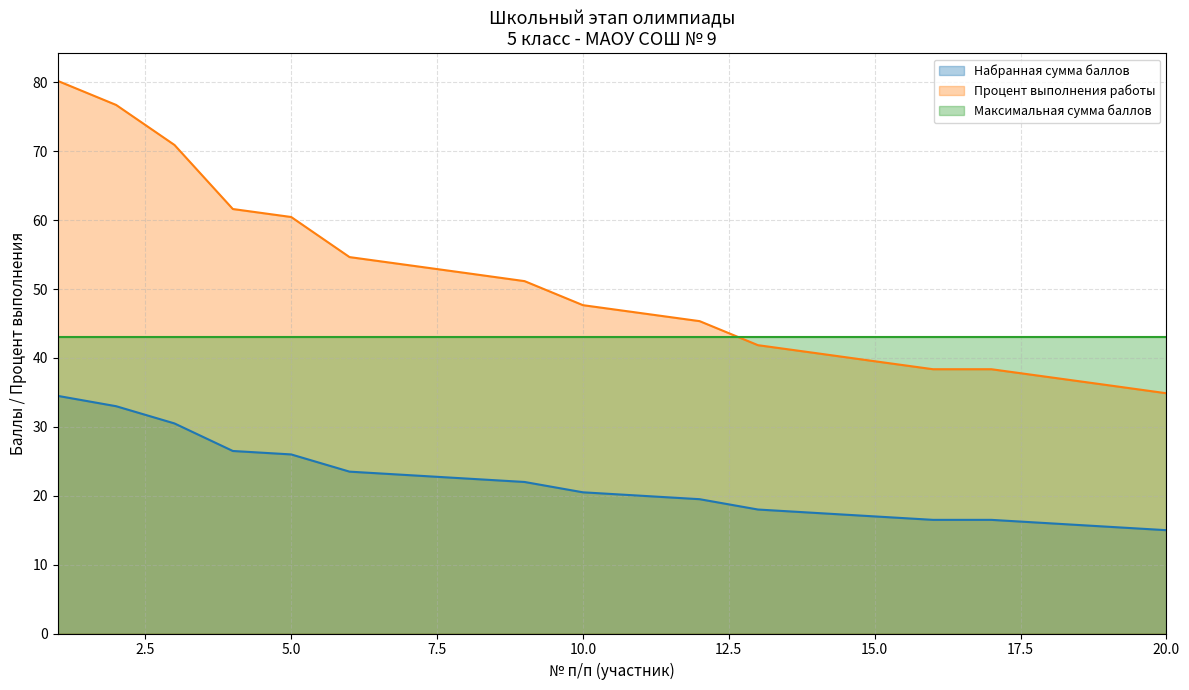

Is the value of Процент выполнения работы at 18 greater than the value of Набранная сумма баллов at 6?

Yes